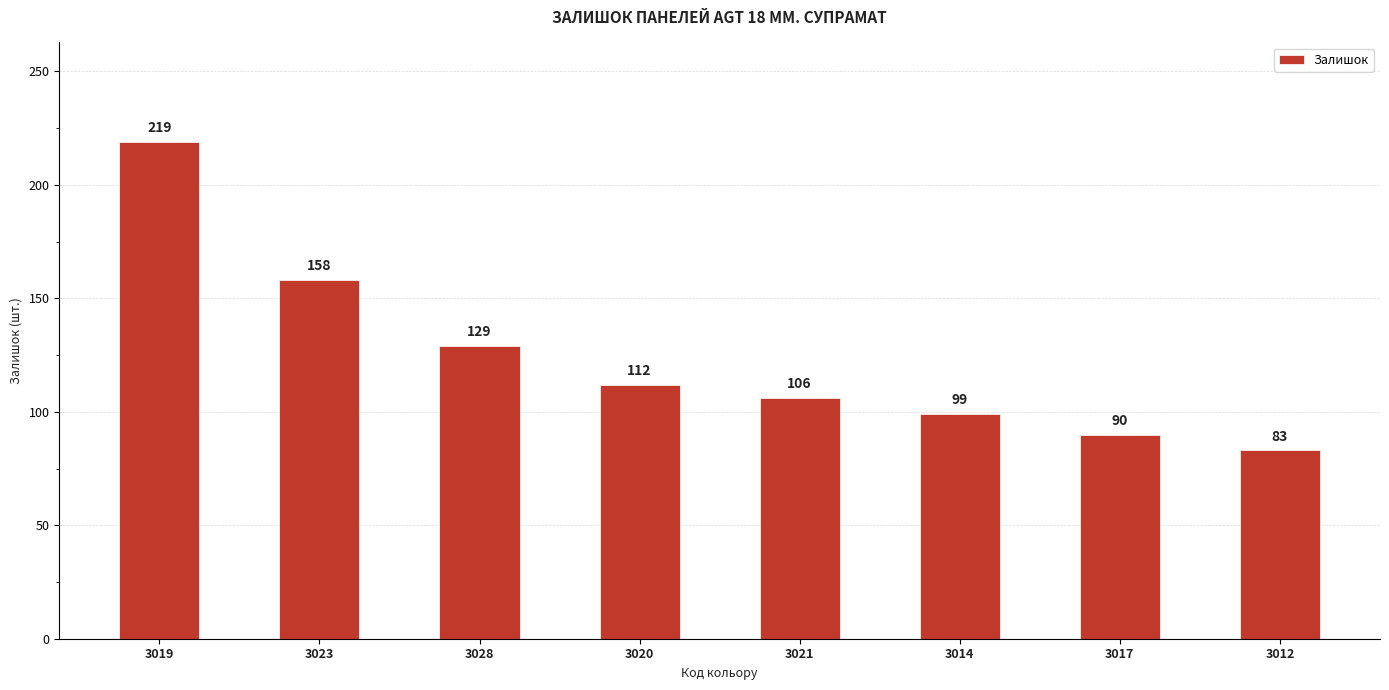

At which label does the data first exceed 112?

3019